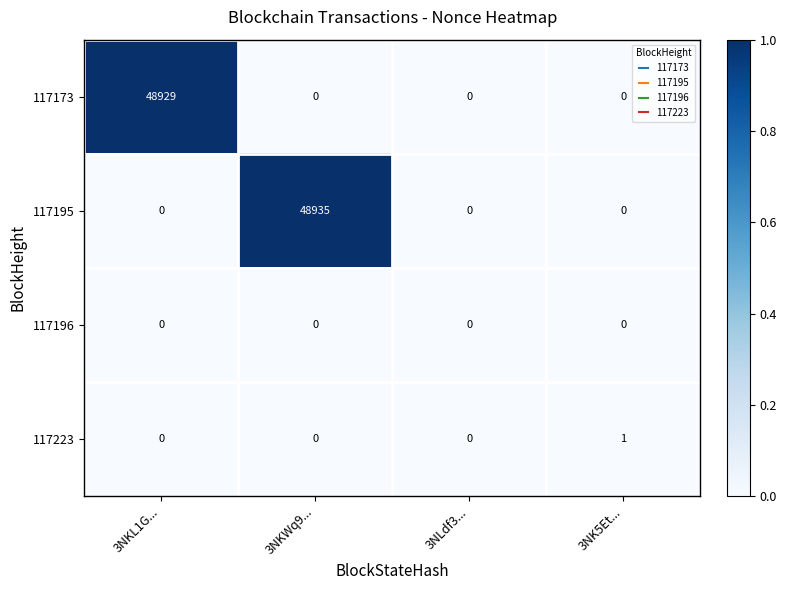

Which series has the largest total across all categories?

117195